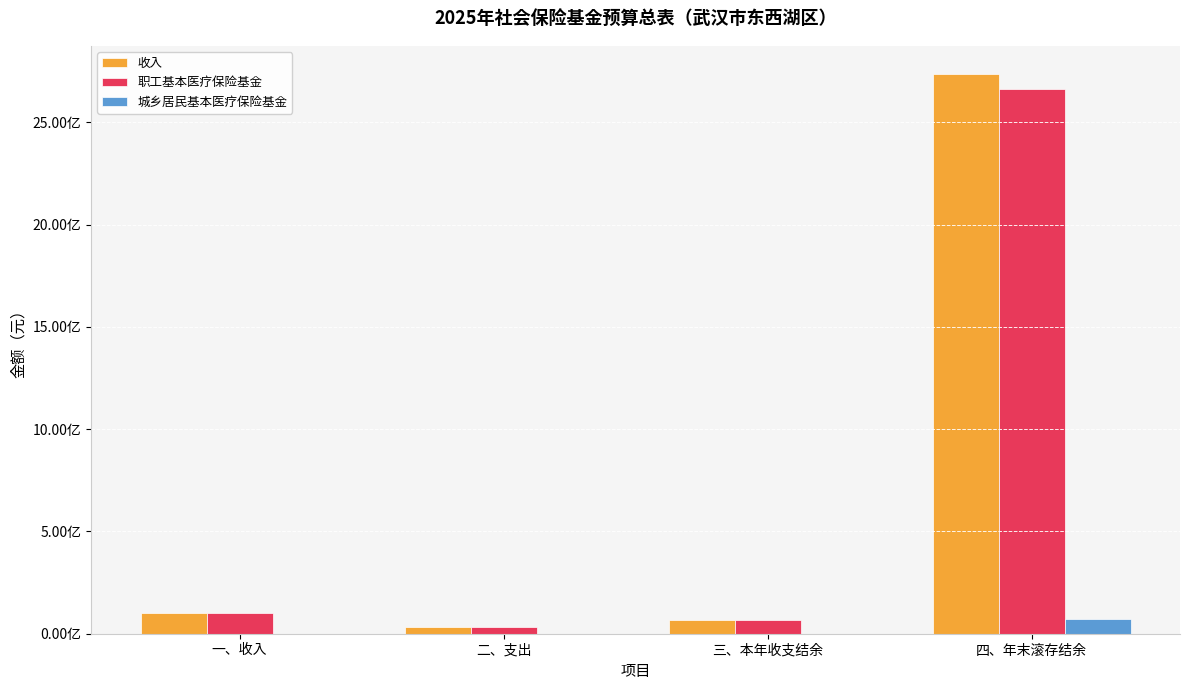

Does the chart contain stacked bars?

No